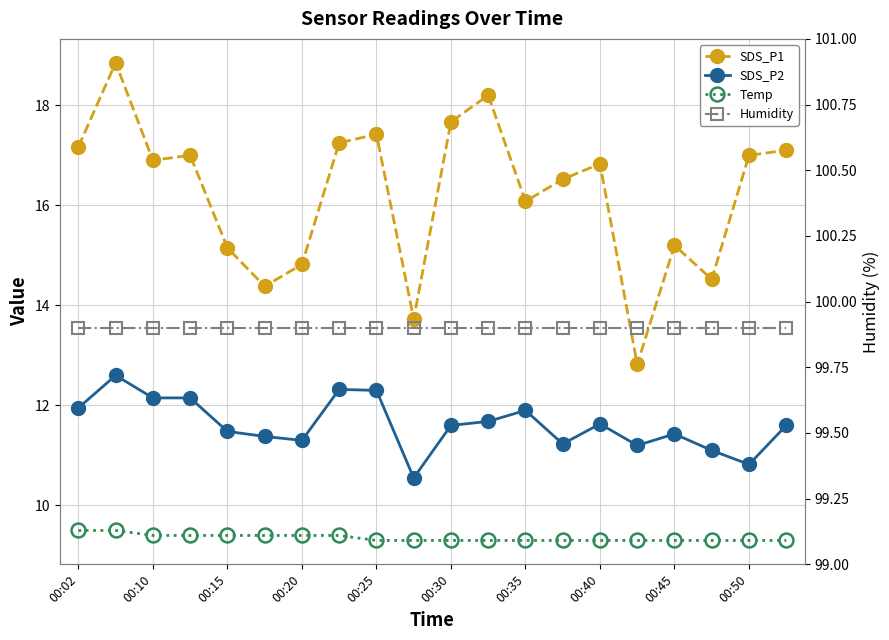

What is the sum of all SDS_P1 values?

324.6